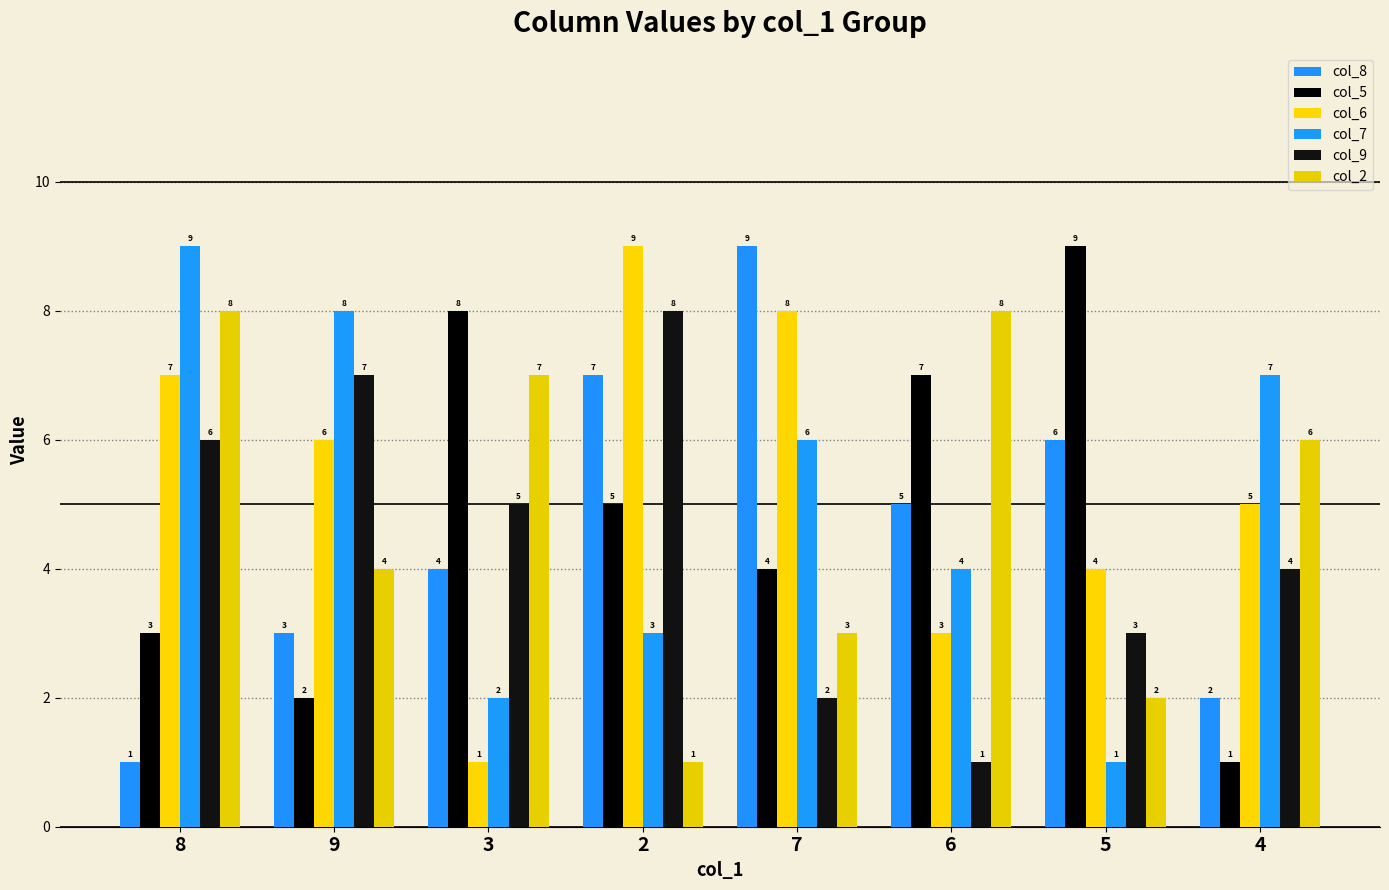

What position from the left is 8?

1